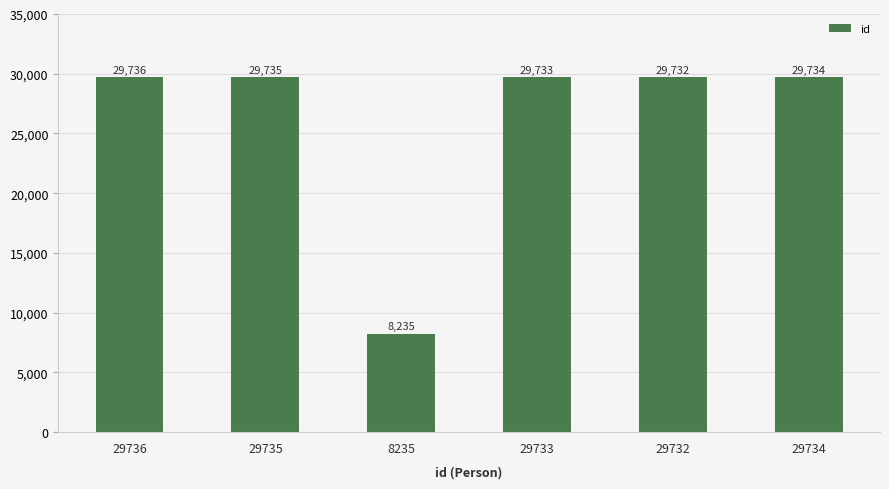

What is the minimum value shown in the chart?

8235